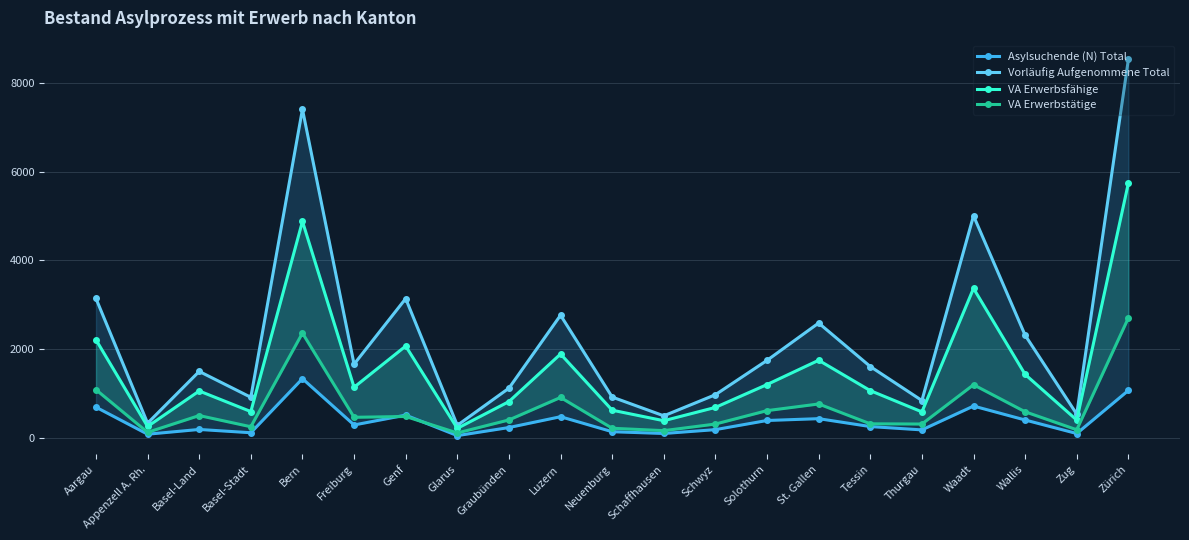

What position from the left is Genf?

7